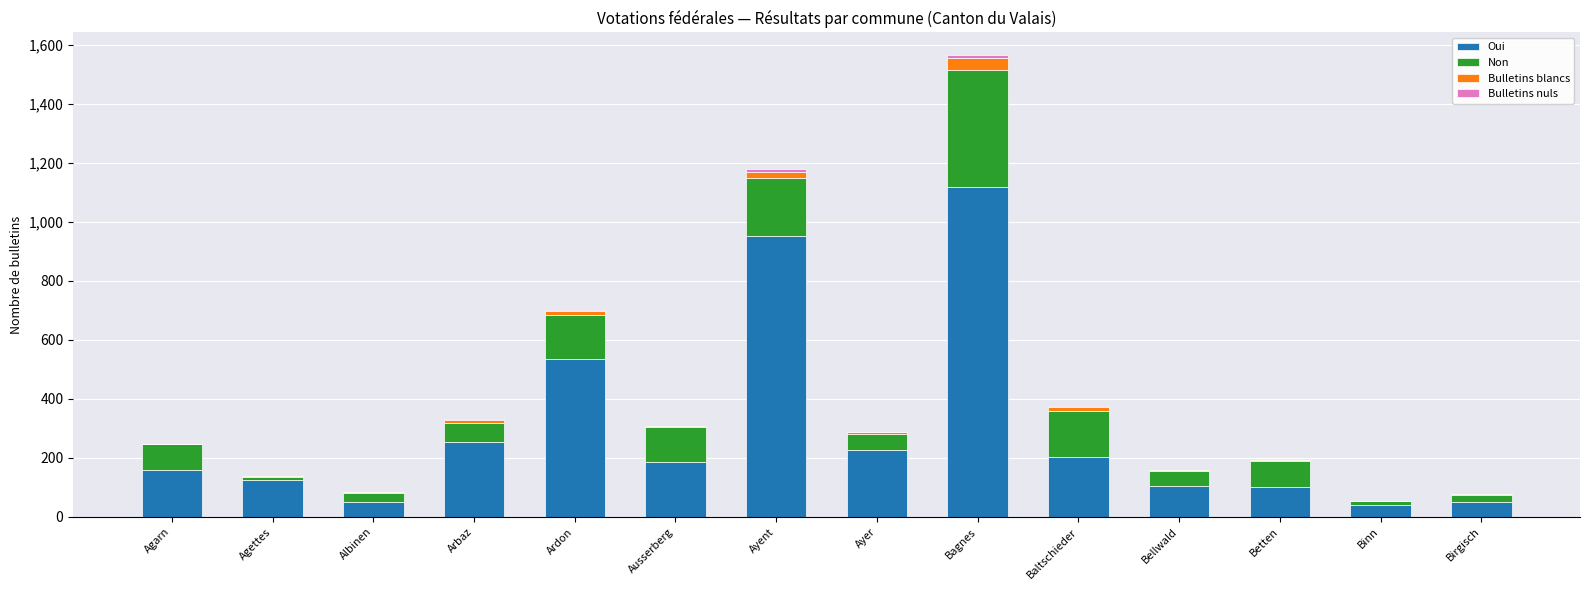

The value of Oui at Agarn is 159. True or false?

True